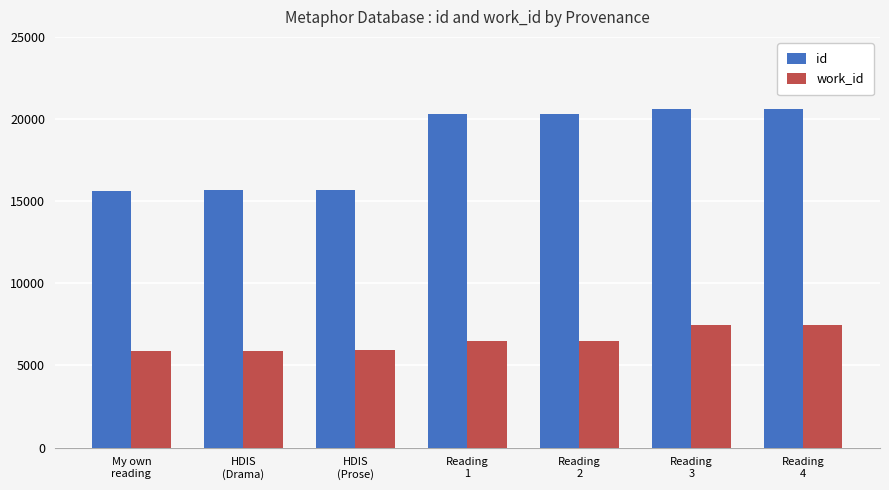

What is the difference between the highest and lowest values at Reading
3?

13191